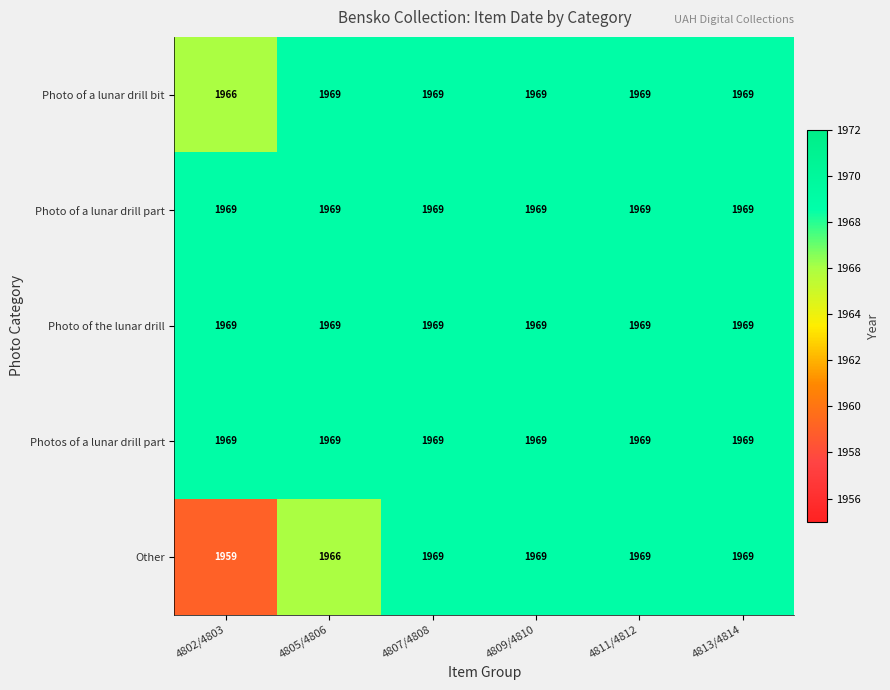

The value of Photo of a lunar drill bit at 4802/4803 is 626. True or false?

False